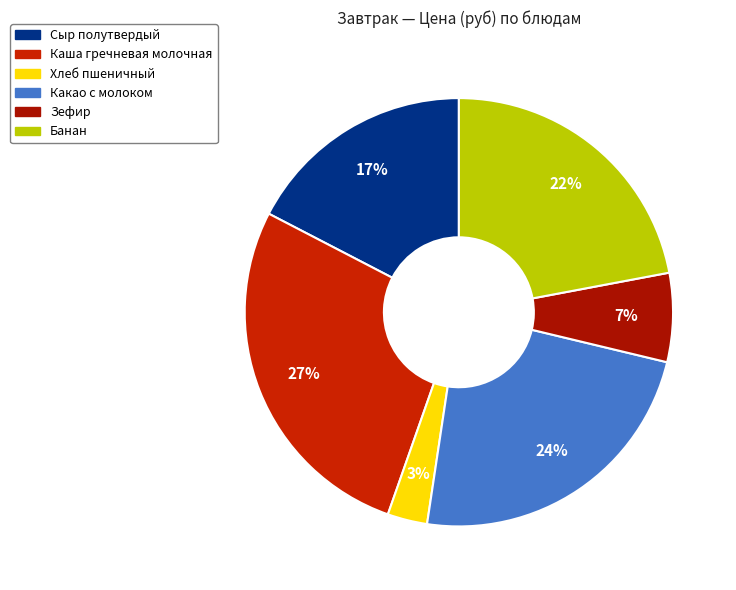

What is the change in value from Каша гречневая молочная to Банан?

-2.7